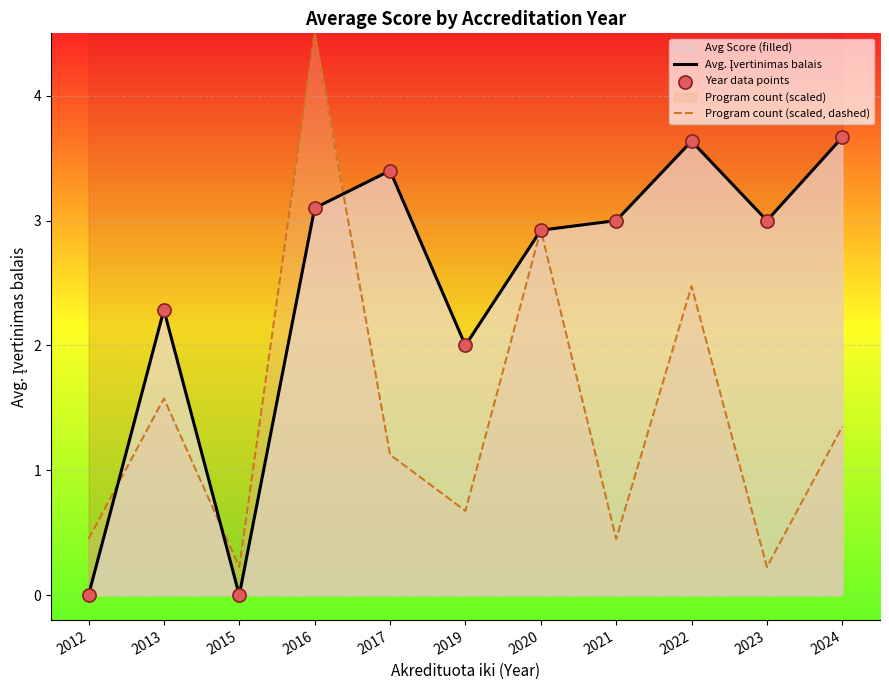

The value of Program count (scaled, dashed) at 2017 is 0.3. True or false?

False